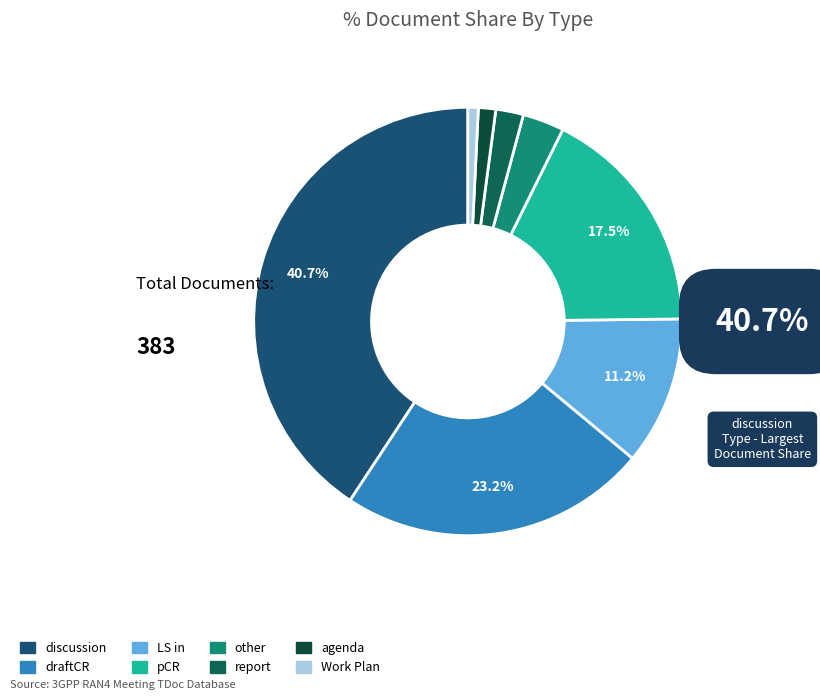

The agenda slice represents 14% of the pie. True or false?

False